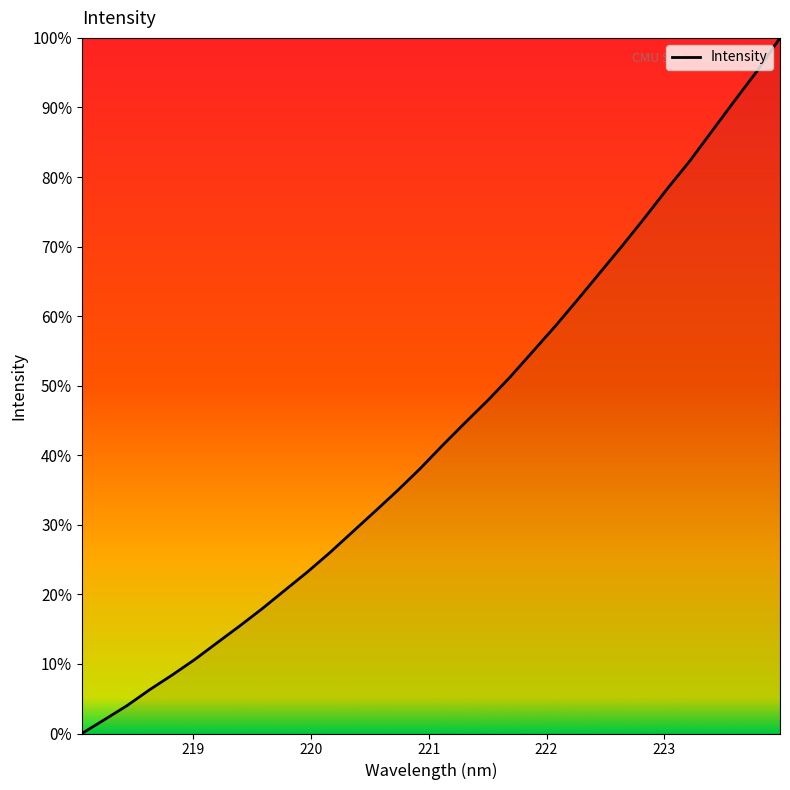

What is the greatest value displayed?

100.0